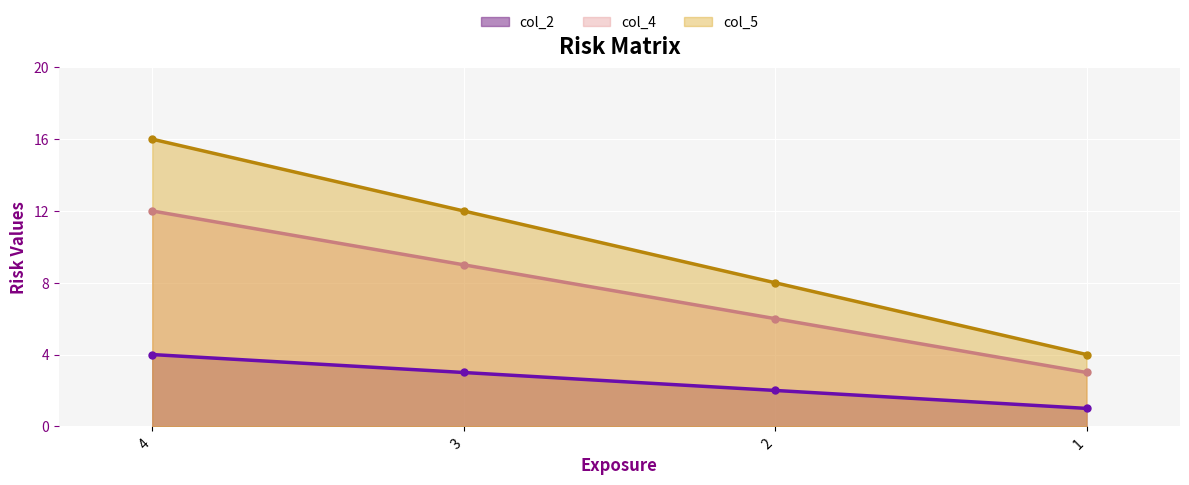

Reading right to left, what are all the values shown in this chart?

col_2: 1	2	3	4
col_4: 3	6	9	12
col_5: 4	8	12	16